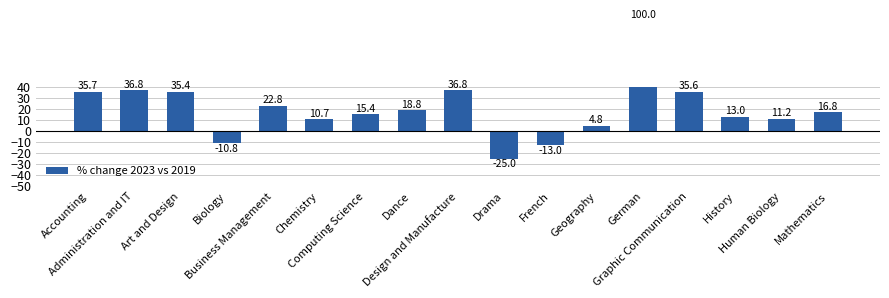

What is the maximum value shown in the chart?

100.0